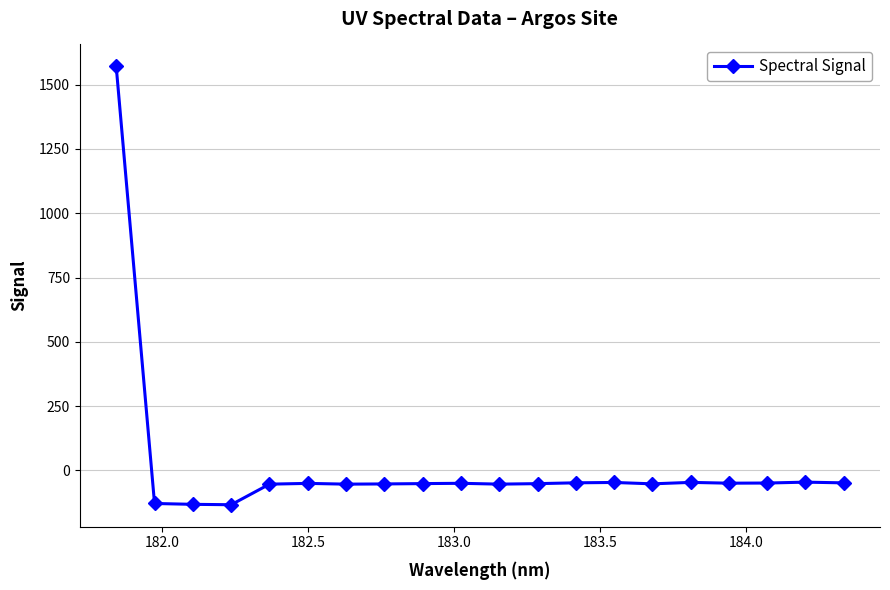

How many lines are shown in the chart?

1